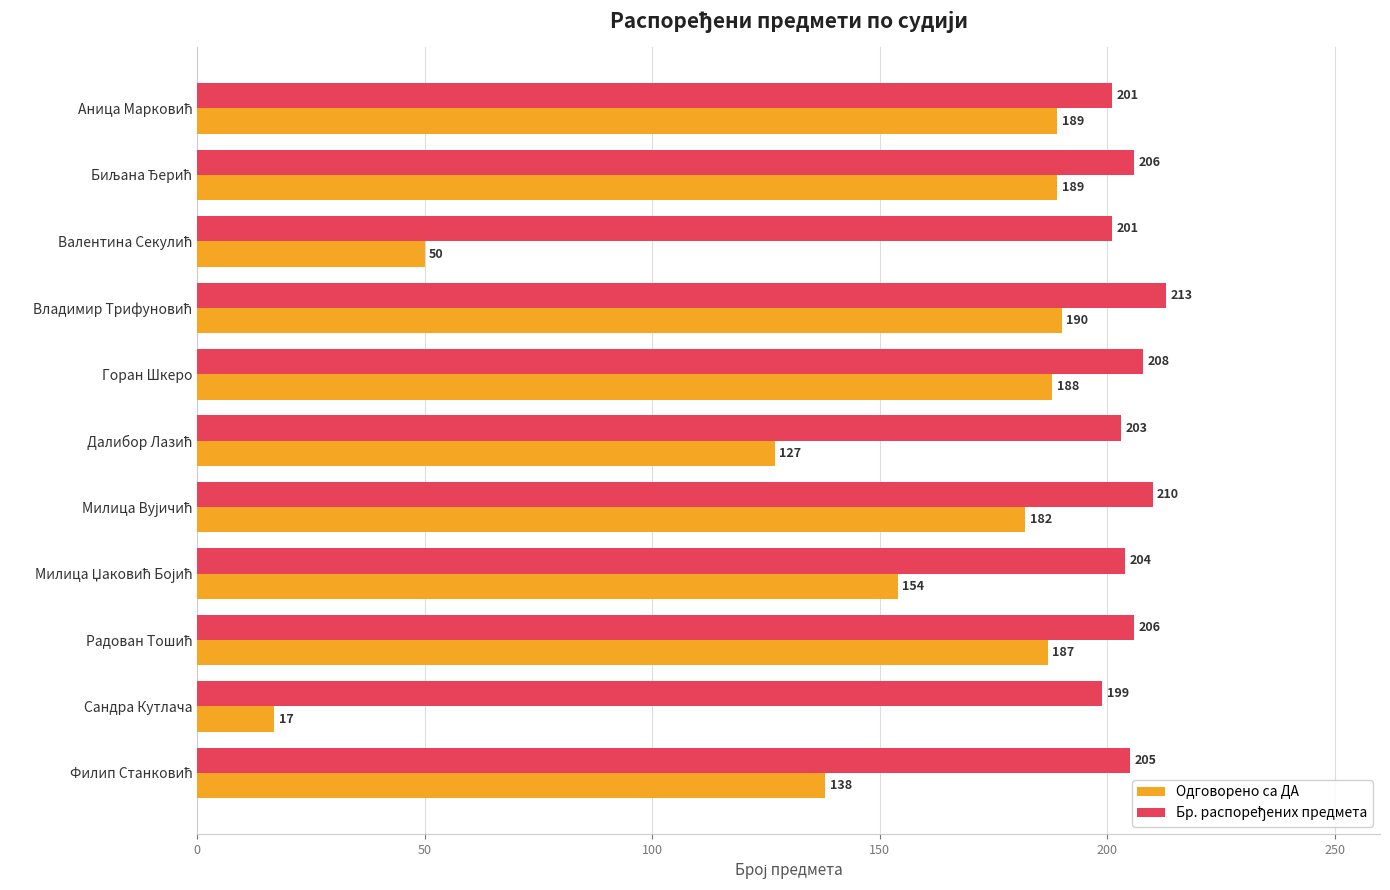

Which category has the lowest value in the Одговорено са ДА series?

Сандра Кутлача